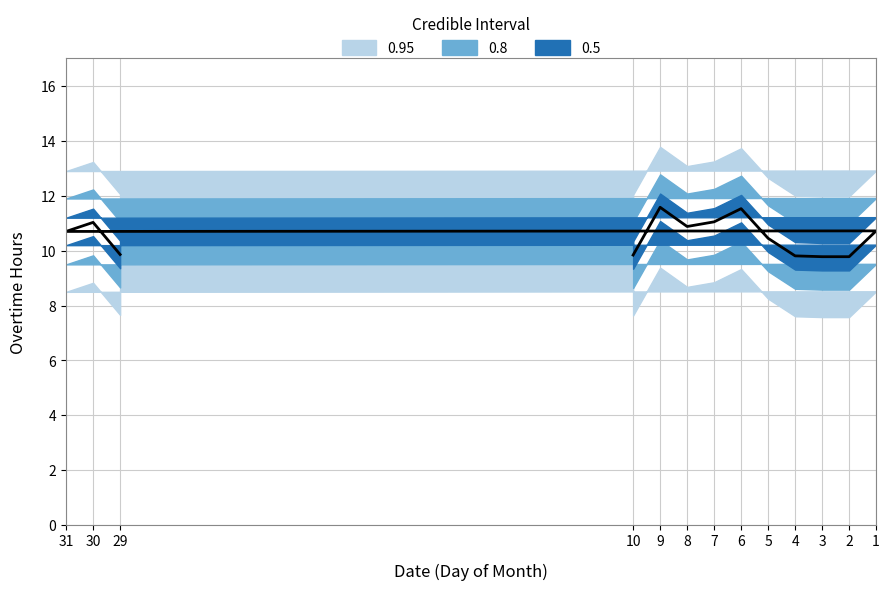

What is the value of the 2nd point from the left?

11.0